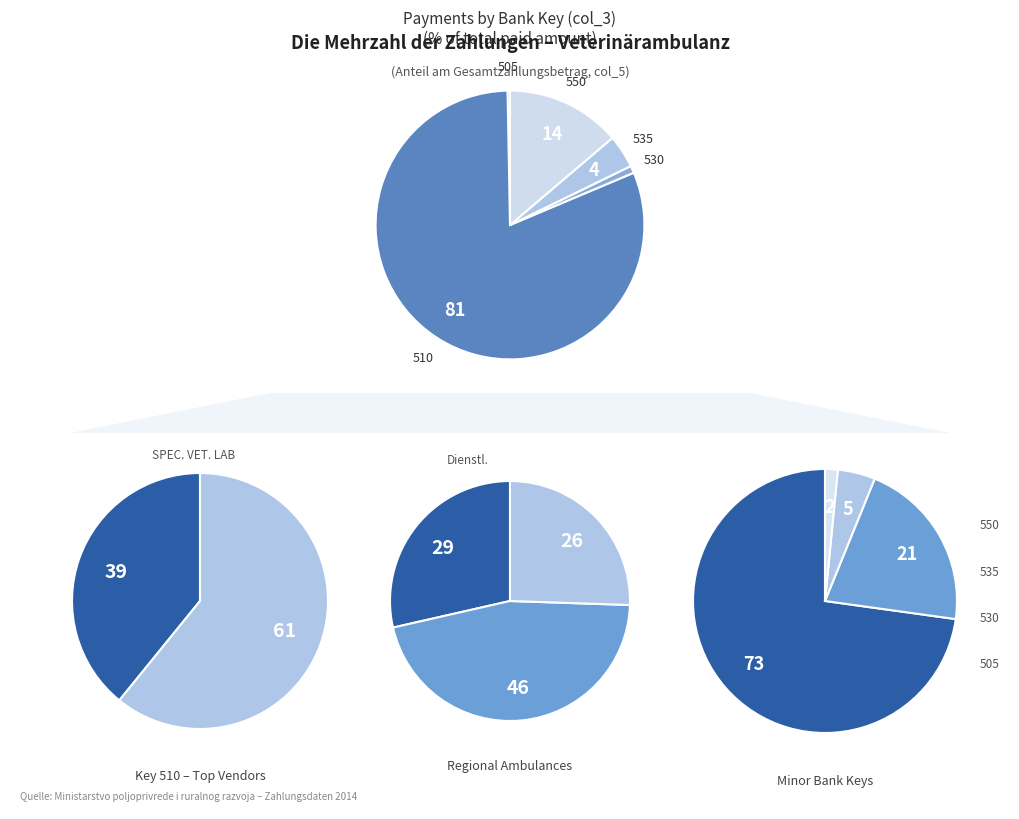

True or false: 510 accounts for 16% of the total.

False